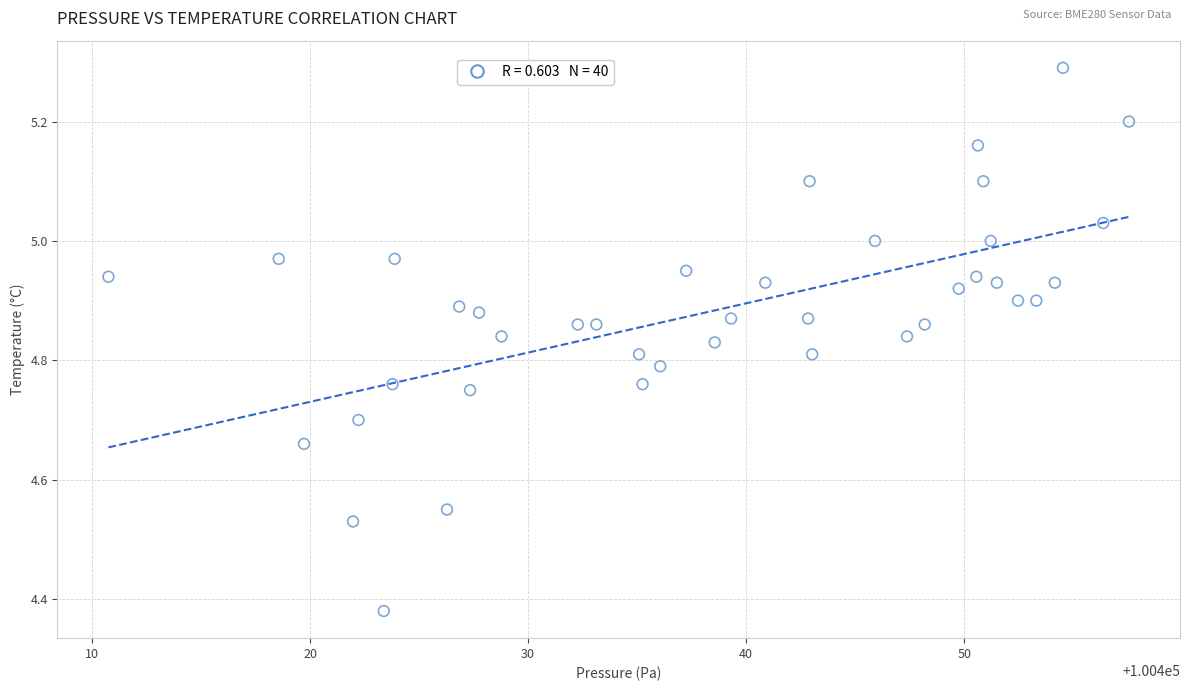

What is the range of X values (max minus min)?

46.8